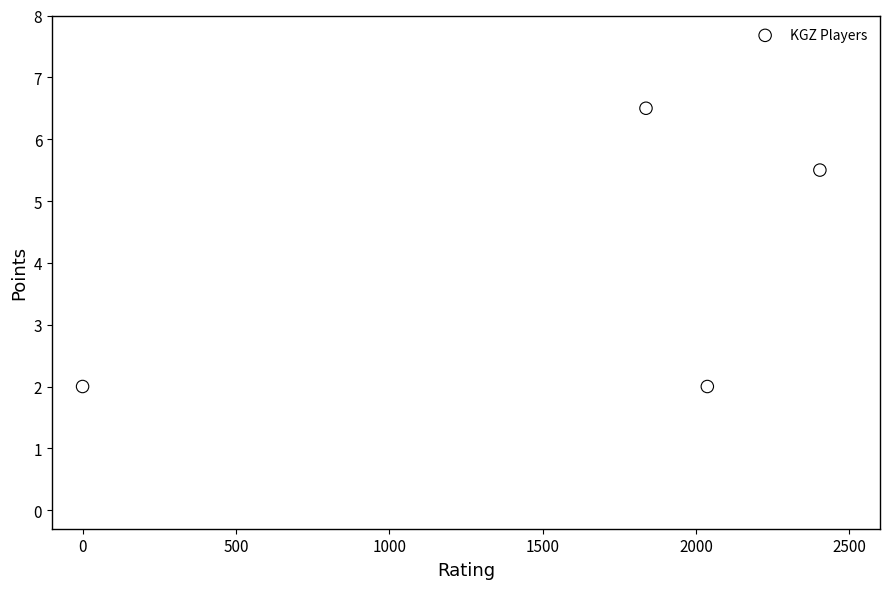

What is the range of Y values (max minus min)?

4.5